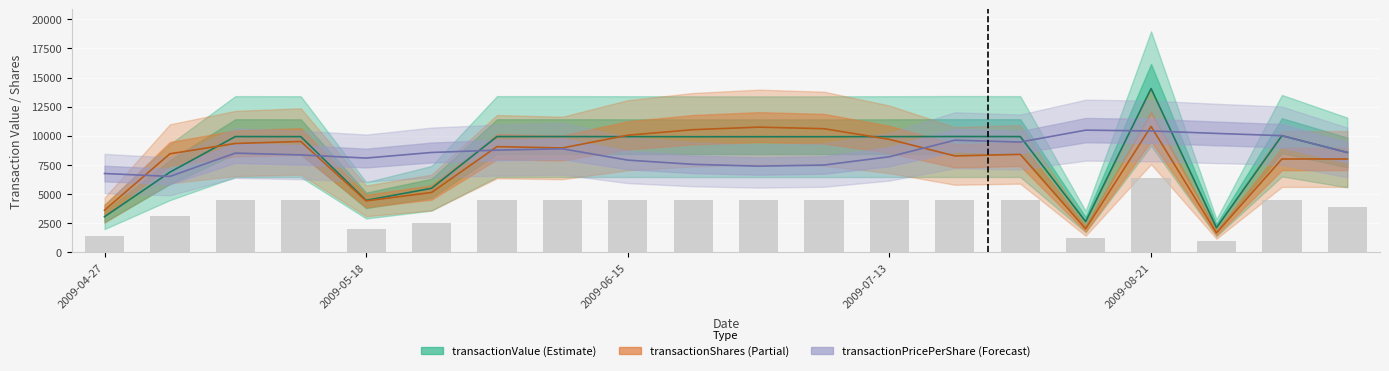

Which series has the largest total across all categories?

transactionPricePerShare